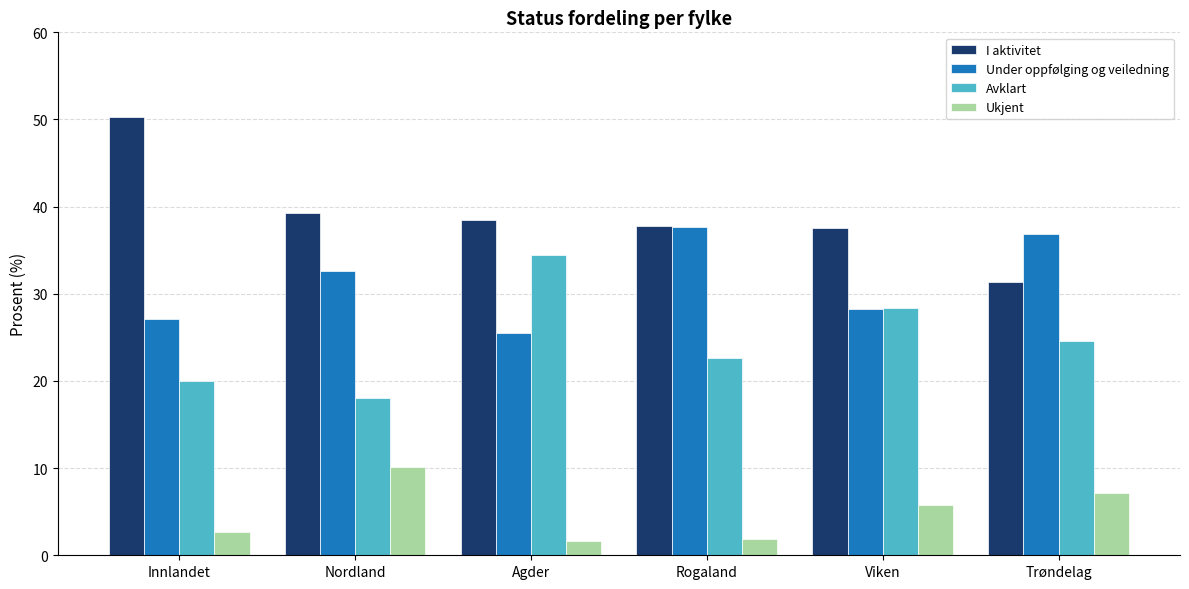

Is it true that Avklart equals 11.1 at Nordland?

False